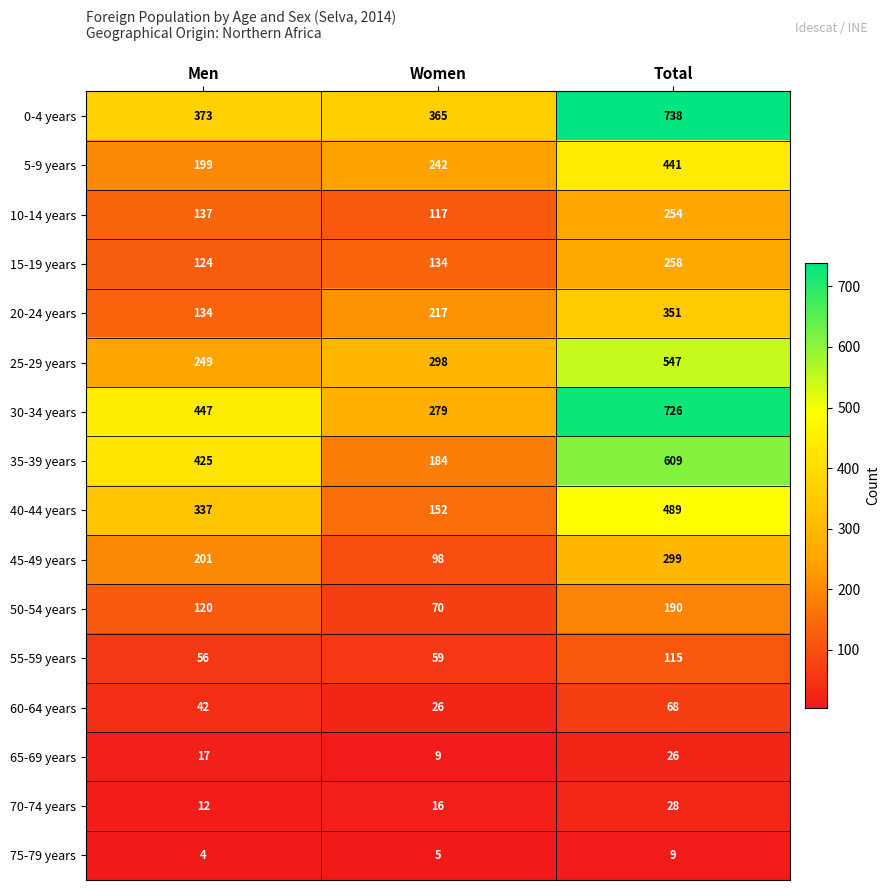

List the series in order of their peak value, highest first.

0-4 years, 30-34 years, 35-39 years, 25-29 years, 40-44 years, 5-9 years, 20-24 years, 45-49 years, 15-19 years, 10-14 years, 50-54 years, 55-59 years, 60-64 years, 70-74 years, 65-69 years, 75-79 years